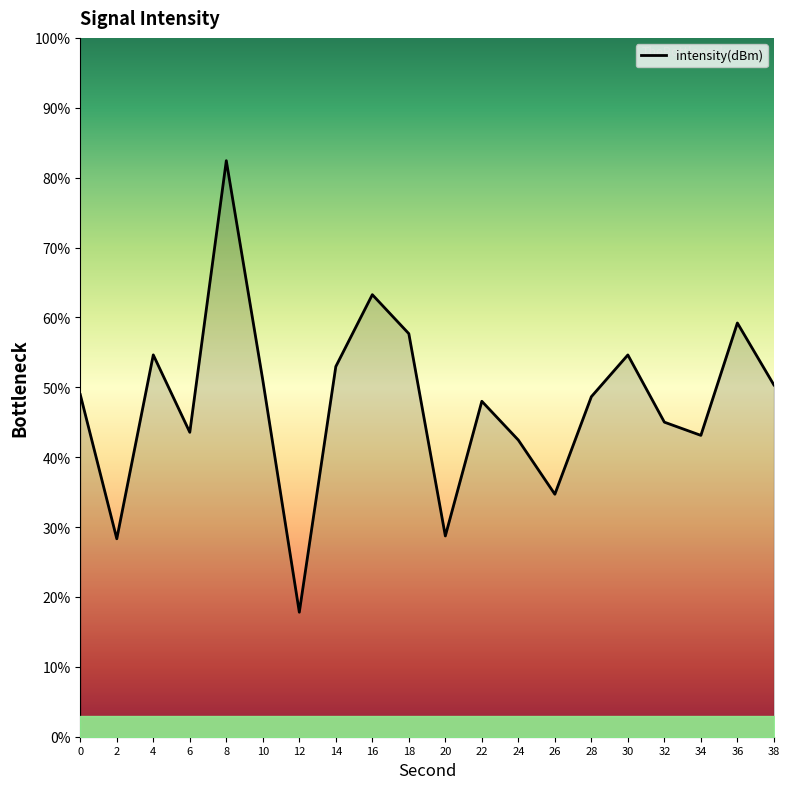

What is the value of the 6th point from the left?

51.0